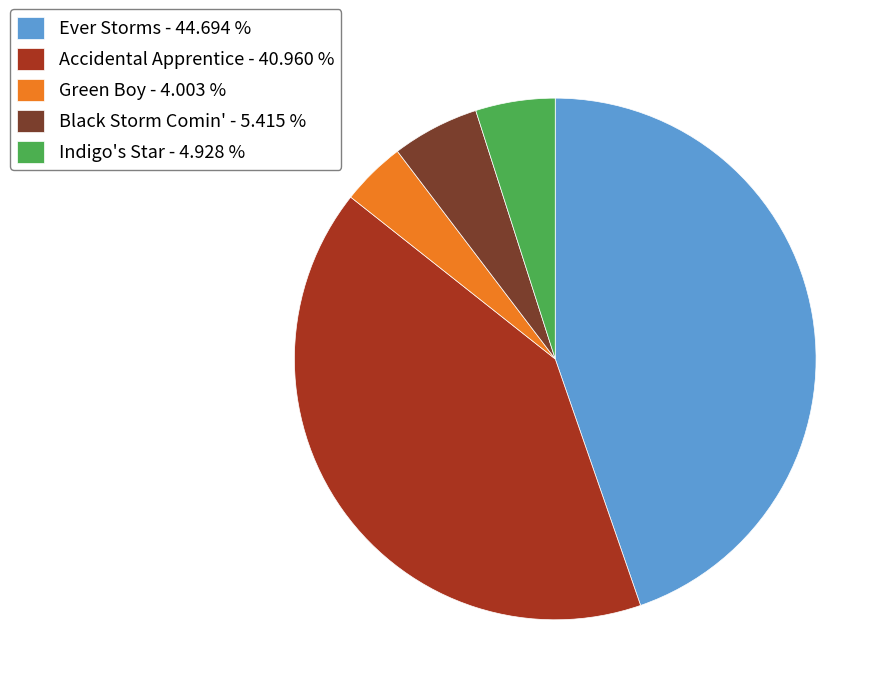

The Indigo's Star slice represents 5% of the pie. True or false?

True